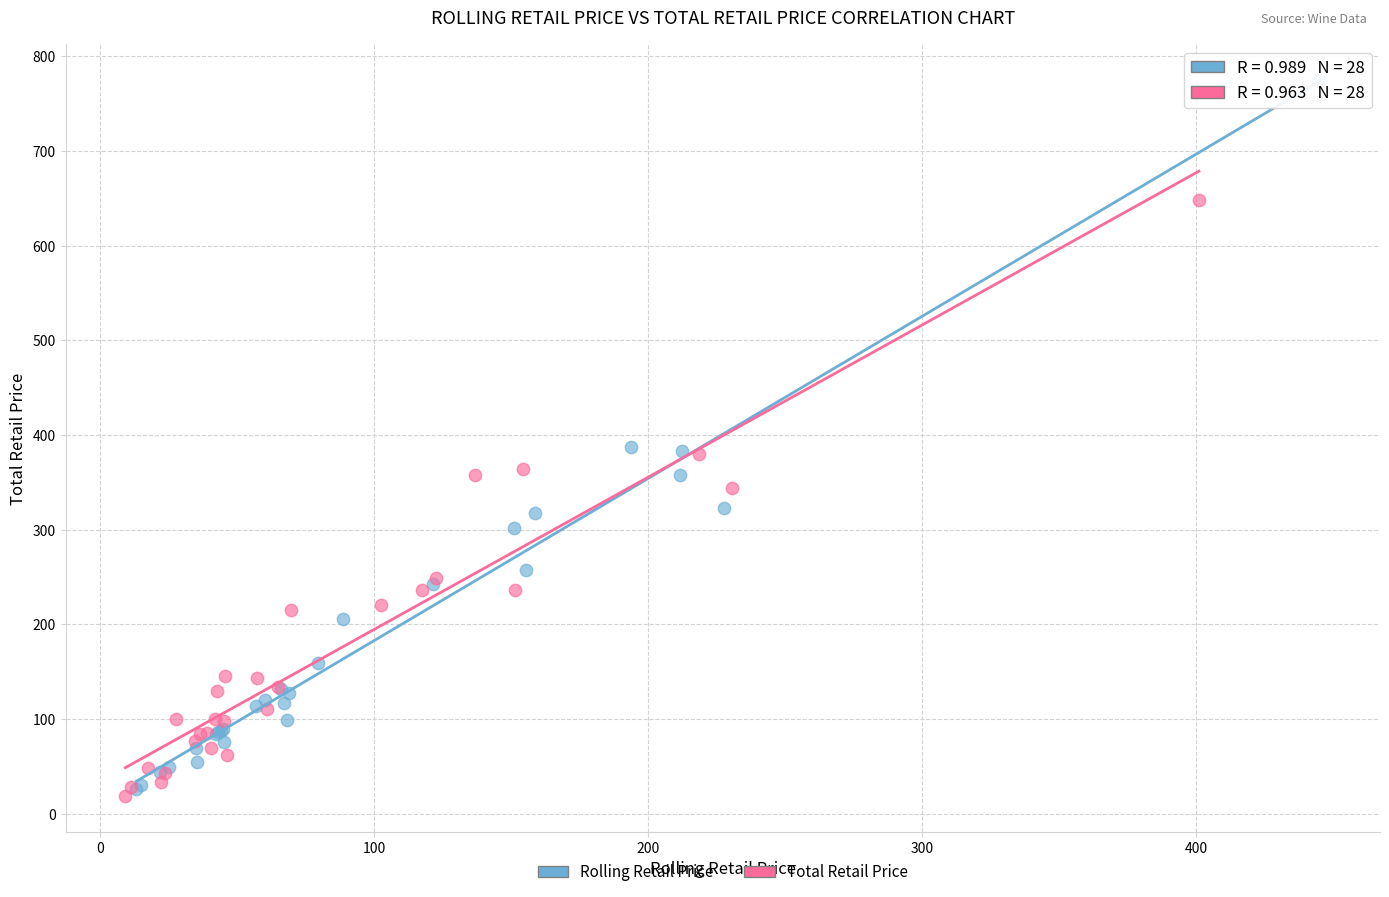

Which series has the widest spread of Y values?

Rolling Retail Price